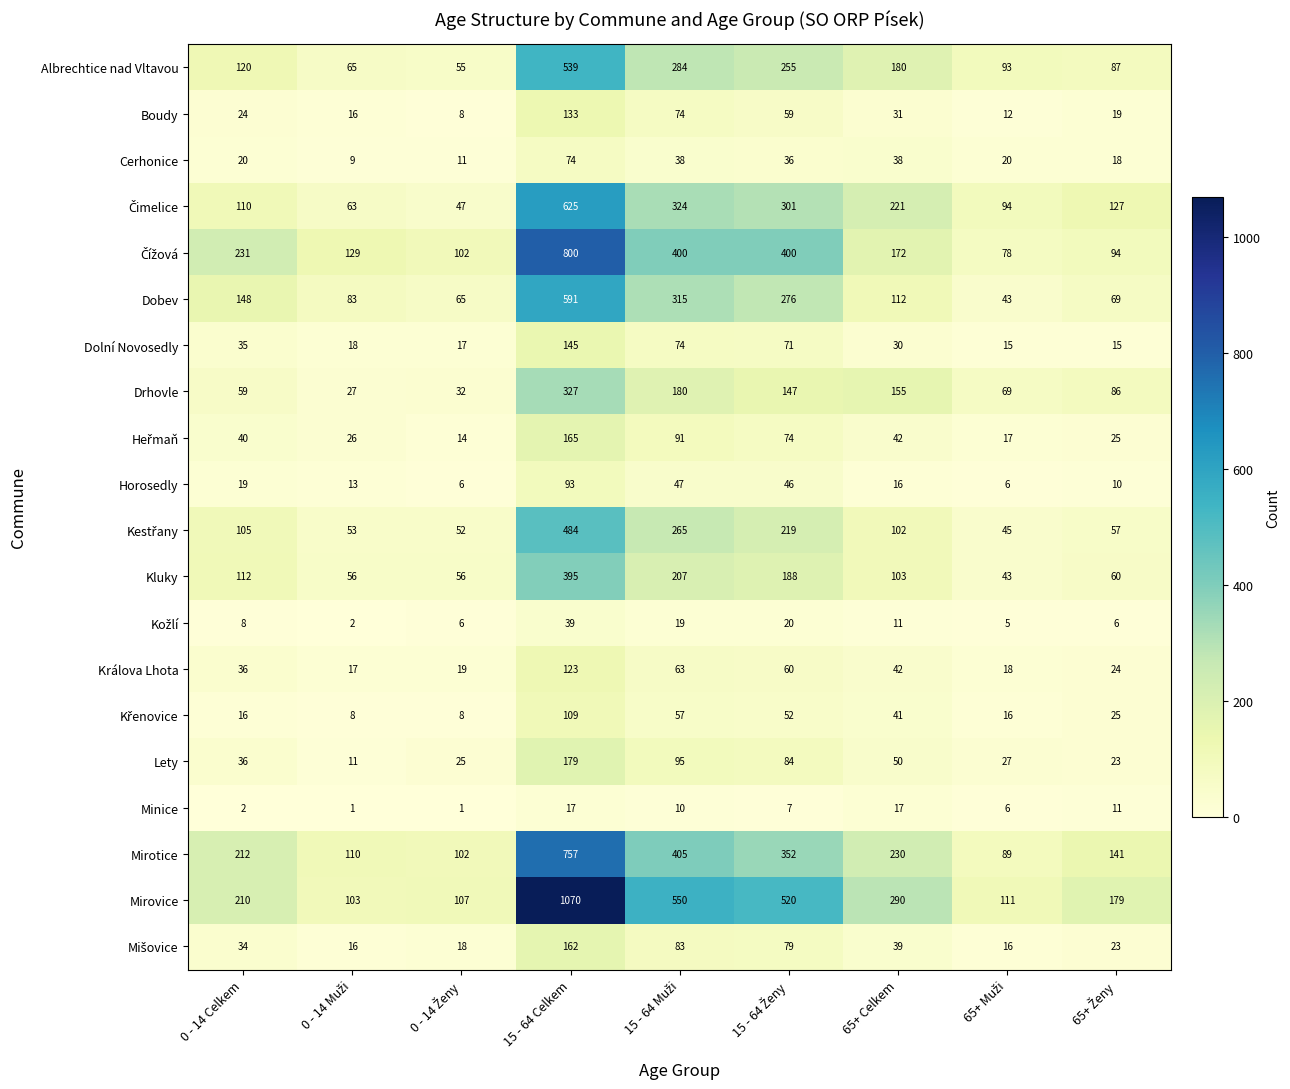

Which series has the largest total across all categories?

Mirovice